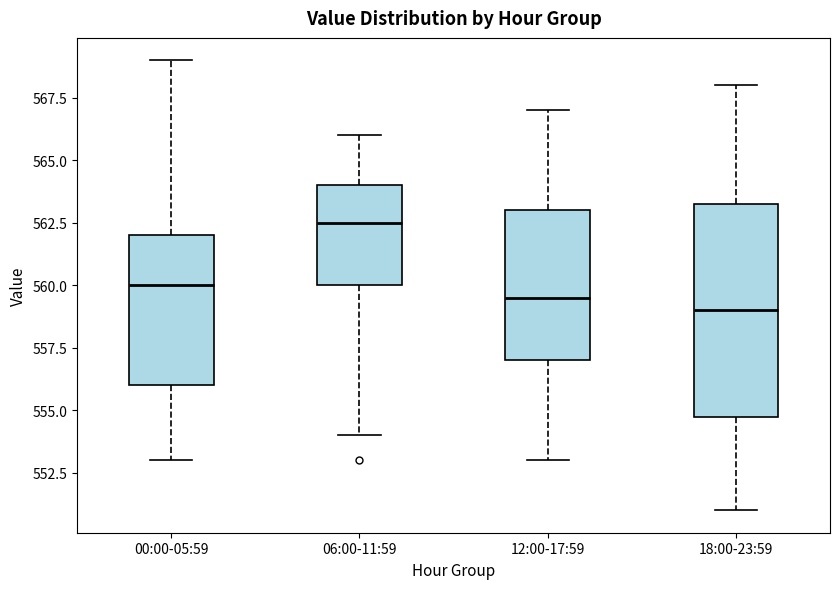

Reading left to right, transcribe this box plot: for each box, give where its median line is, the range the box spans, and where its two whiskers end, as read against the y-axis. The values are not printed on the chart, so give them approximately, as read against the axis.

00:00-05:59: median 560.0, box 556.0 to 562.0, whiskers 553.0 to 569.0
06:00-11:59: median 562.5, box 560.0 to 564.0, whiskers 554.0 to 566.0
12:00-17:59: median 559.5, box 557.0 to 563.0, whiskers 553.0 to 567.0
18:00-23:59: median 559.0, box 555.0 to 563.5, whiskers 551.0 to 568.0